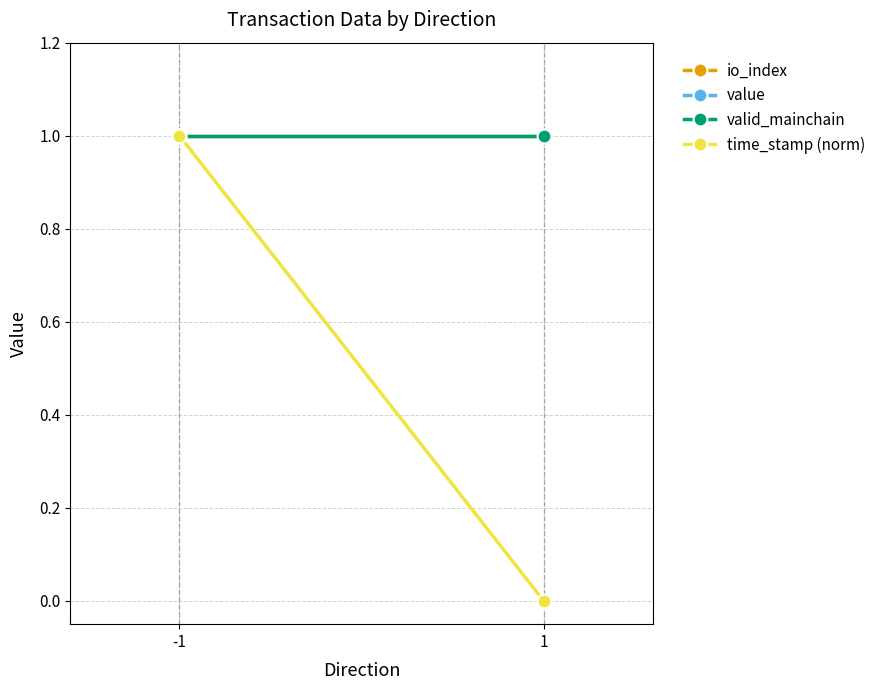

What is the sum of the time_stamp (norm) values at -1 and 1?

1.0